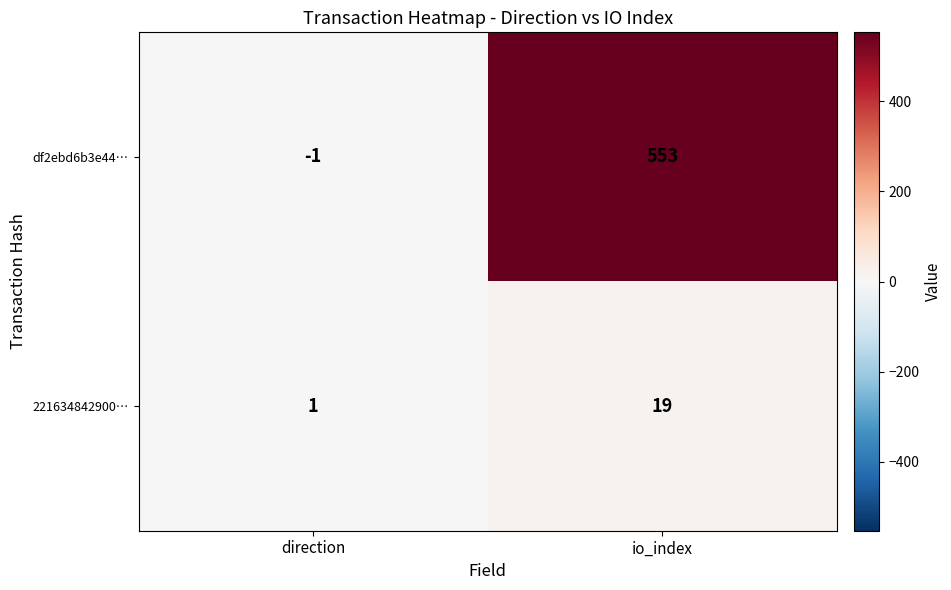

Count the number of categories in the chart.

2